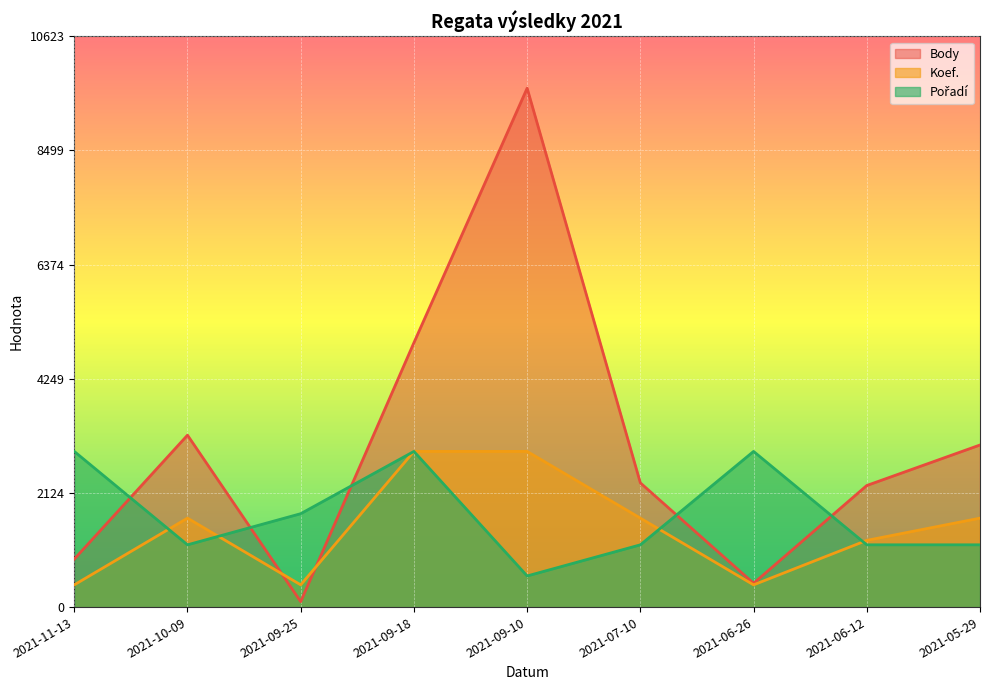

How many interior local peaks does the Pořadí series have?

2